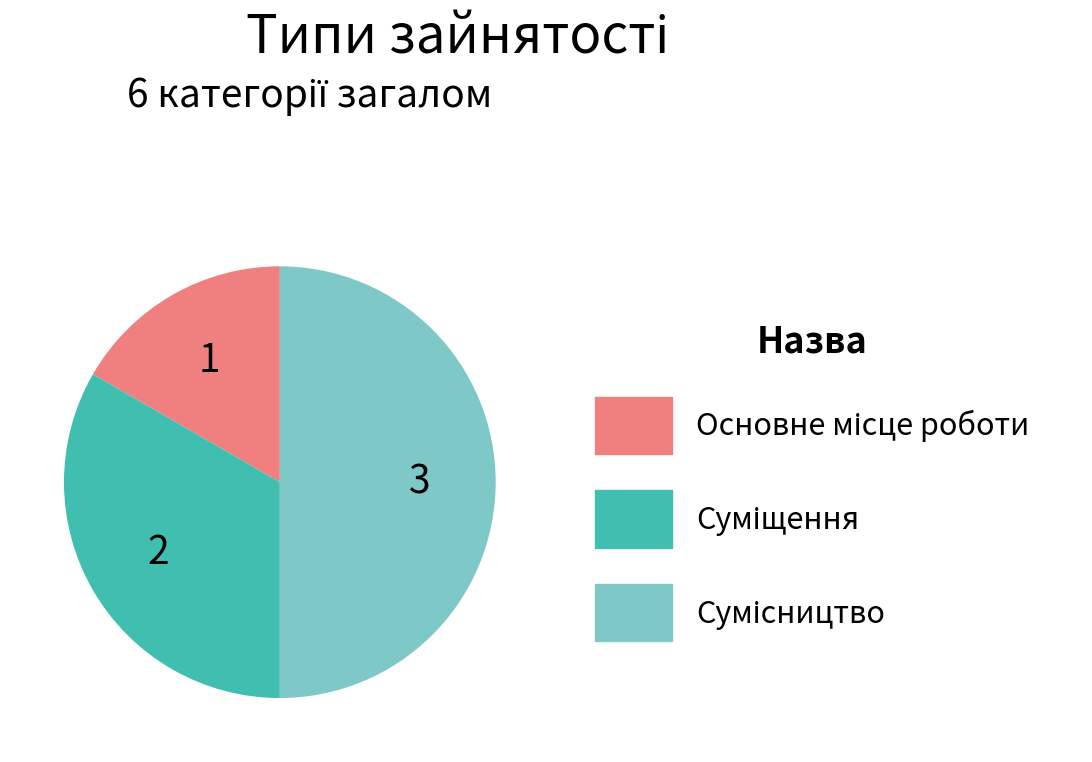

Which slice is the largest?

Сумісництво